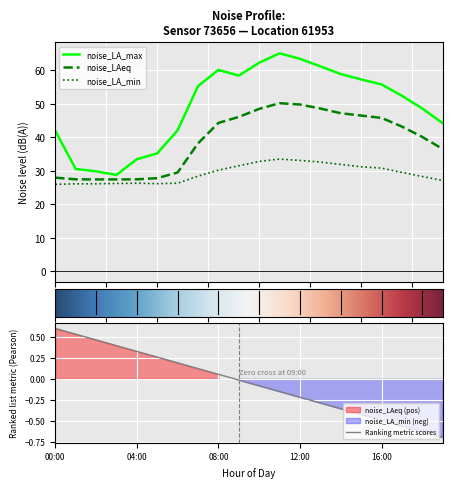

What are all the series names shown in the legend?

noise_LA_max, noise_LAeq, noise_LA_min